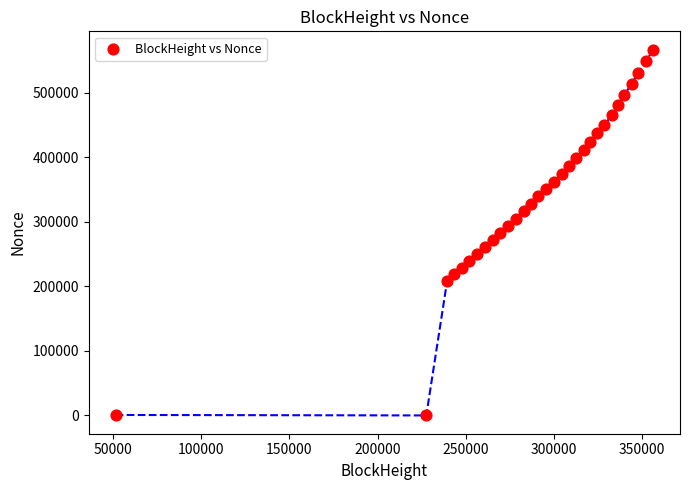

What is the range of Y values (max minus min)?

567242